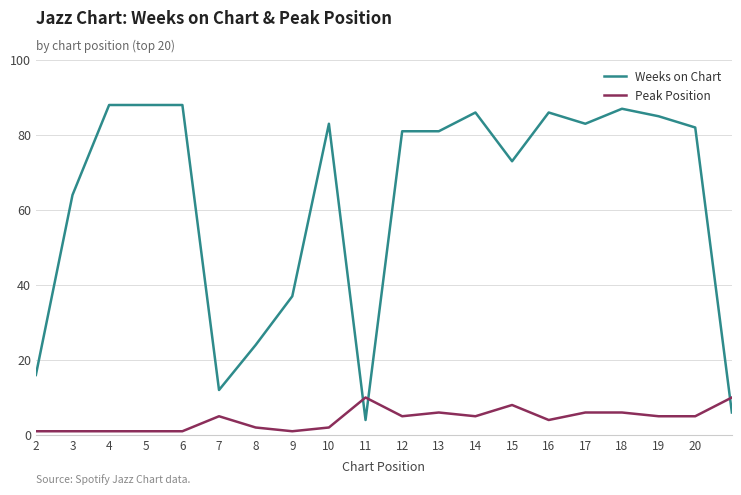

What is the highest value of the Weeks on Chart series?

88